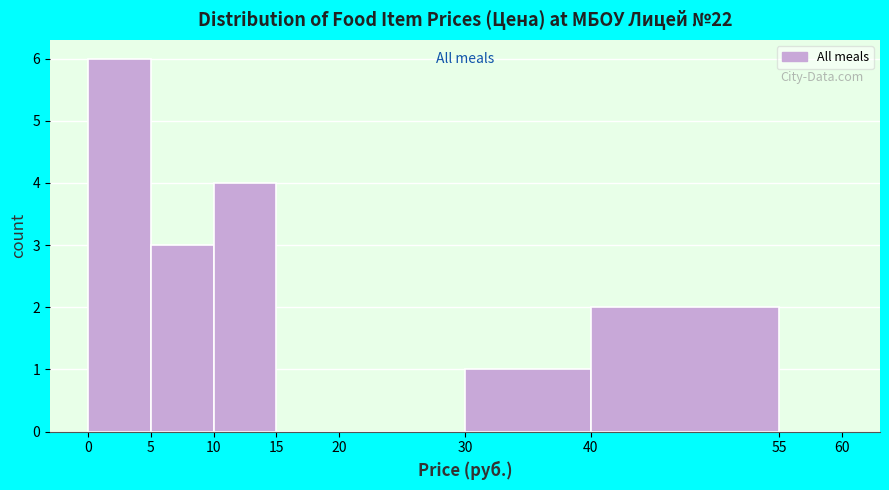

Which range on the x-axis has the tallest bar?

0 to 5